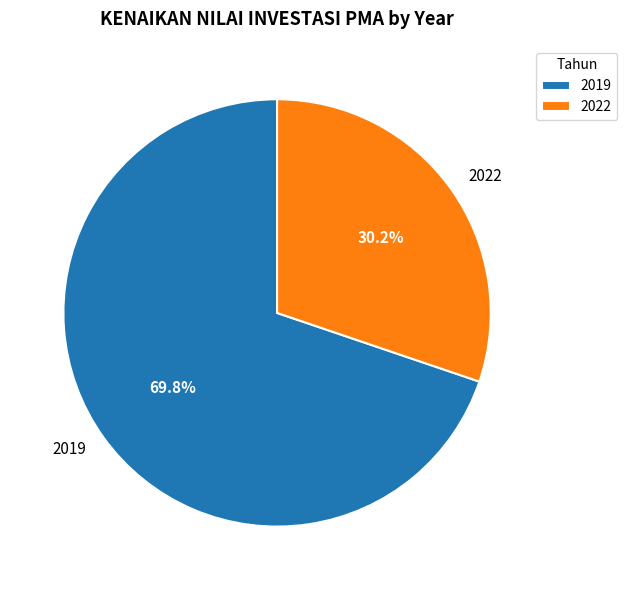

Between 2019 and 2022, which is larger?

2019